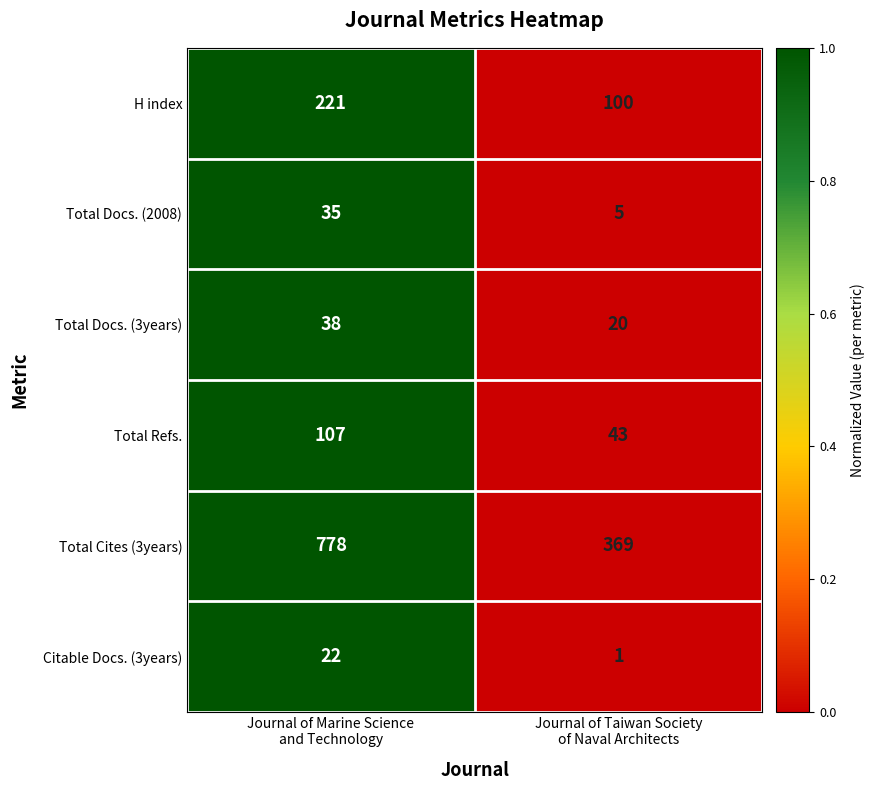

At which category is the sum across all series the highest?

Journal of Marine Science
and Technology